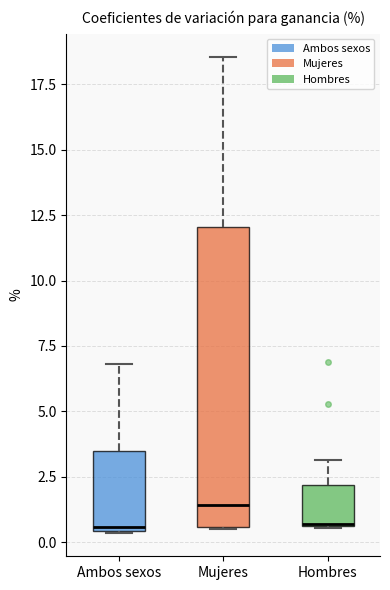

Which box has the highest median line?

Mujeres